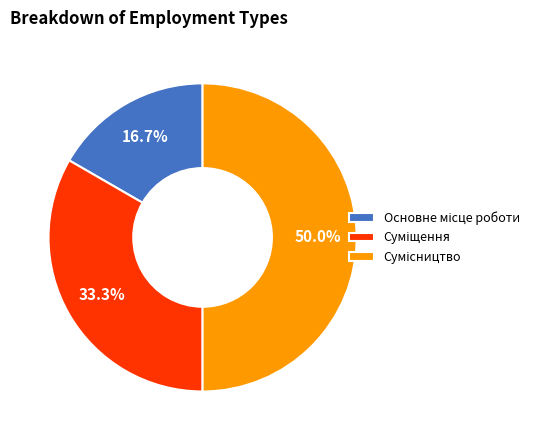

Count the number of slices in the pie.

3